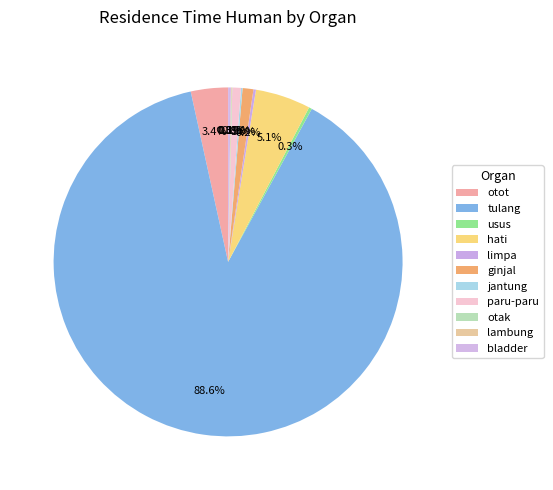

Which has a higher value, hati or ginjal?

hati